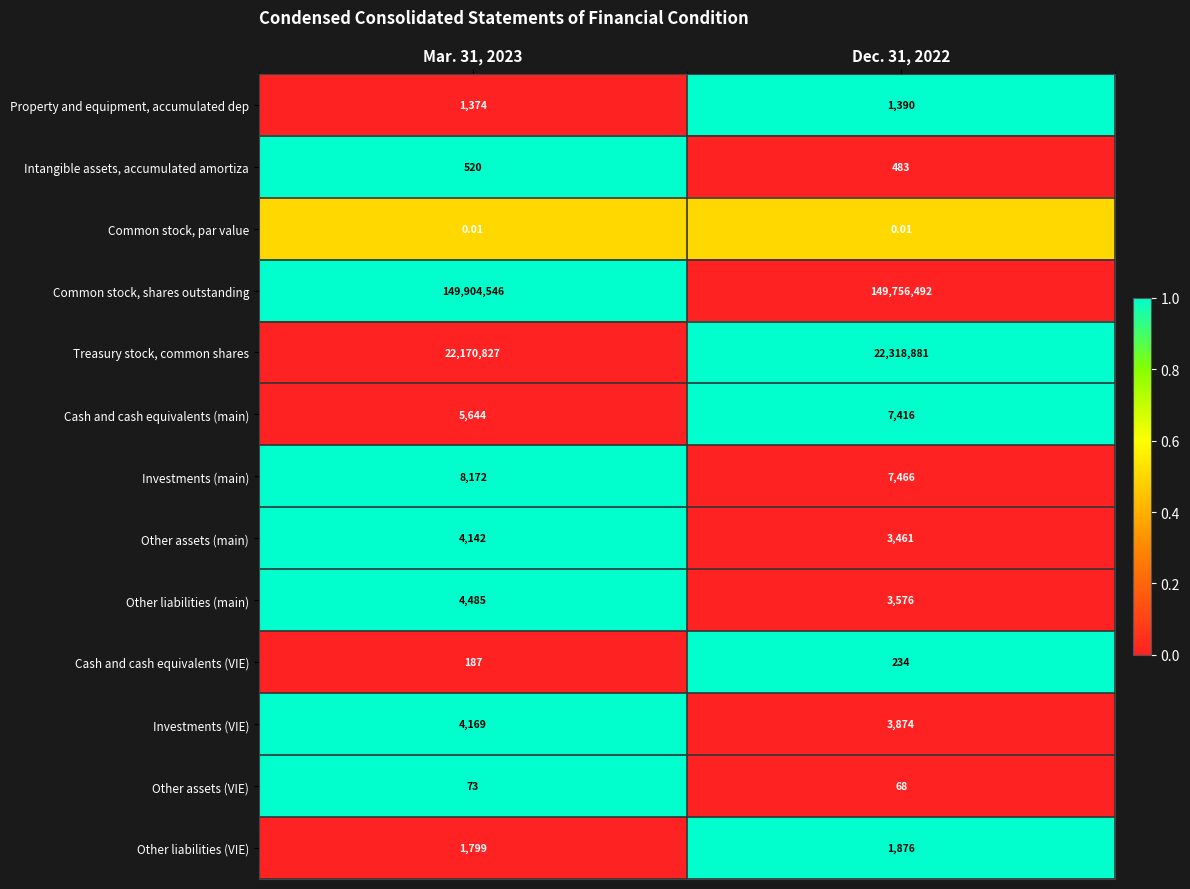

Is the value of Cash and cash equivalents (main) at Mar. 31, 2023 greater than the value of Common stock, shares outstanding at Dec. 31, 2022?

No